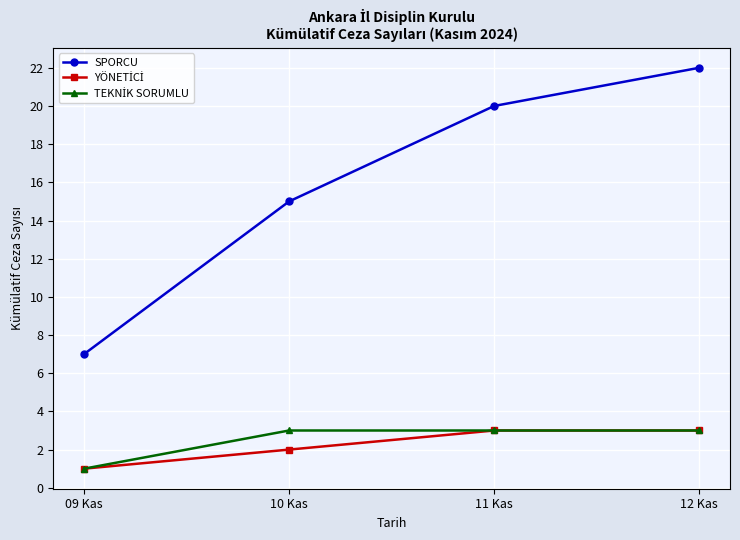

What position from the left is 10 Kas?

2